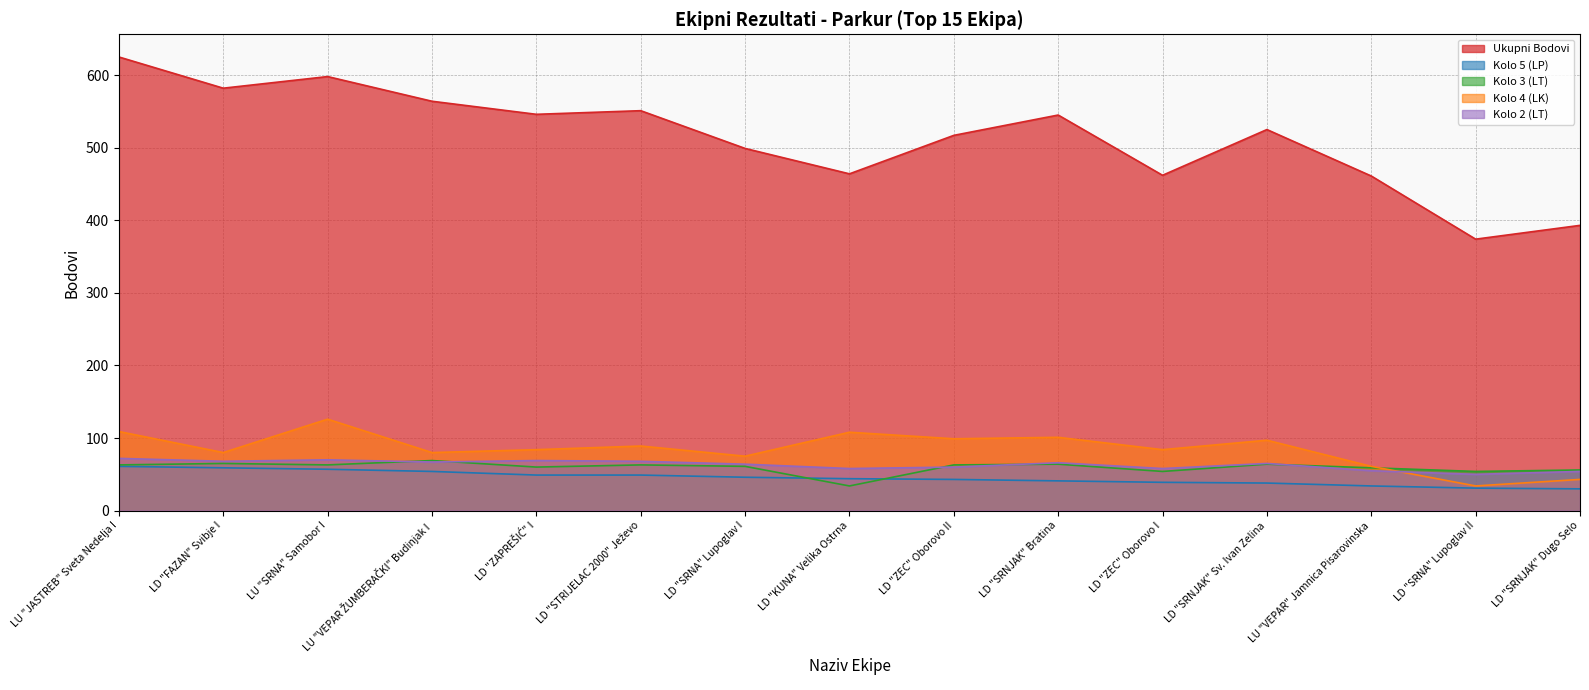

True or false: Kolo 4 (LK) and Kolo 2 (LT) cross at least once.

True